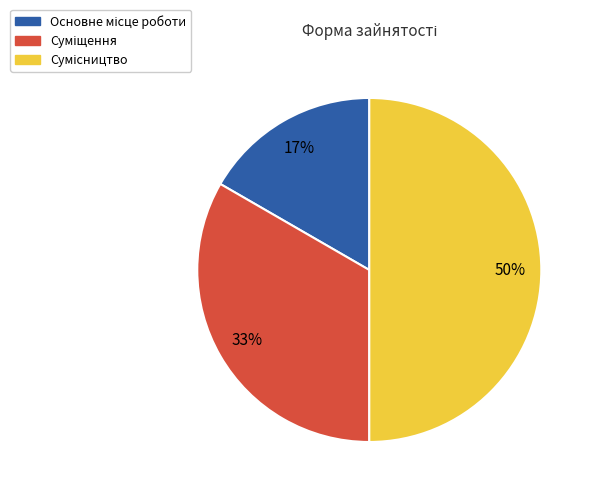

To the nearest percent, what is the average slice percentage?

33%